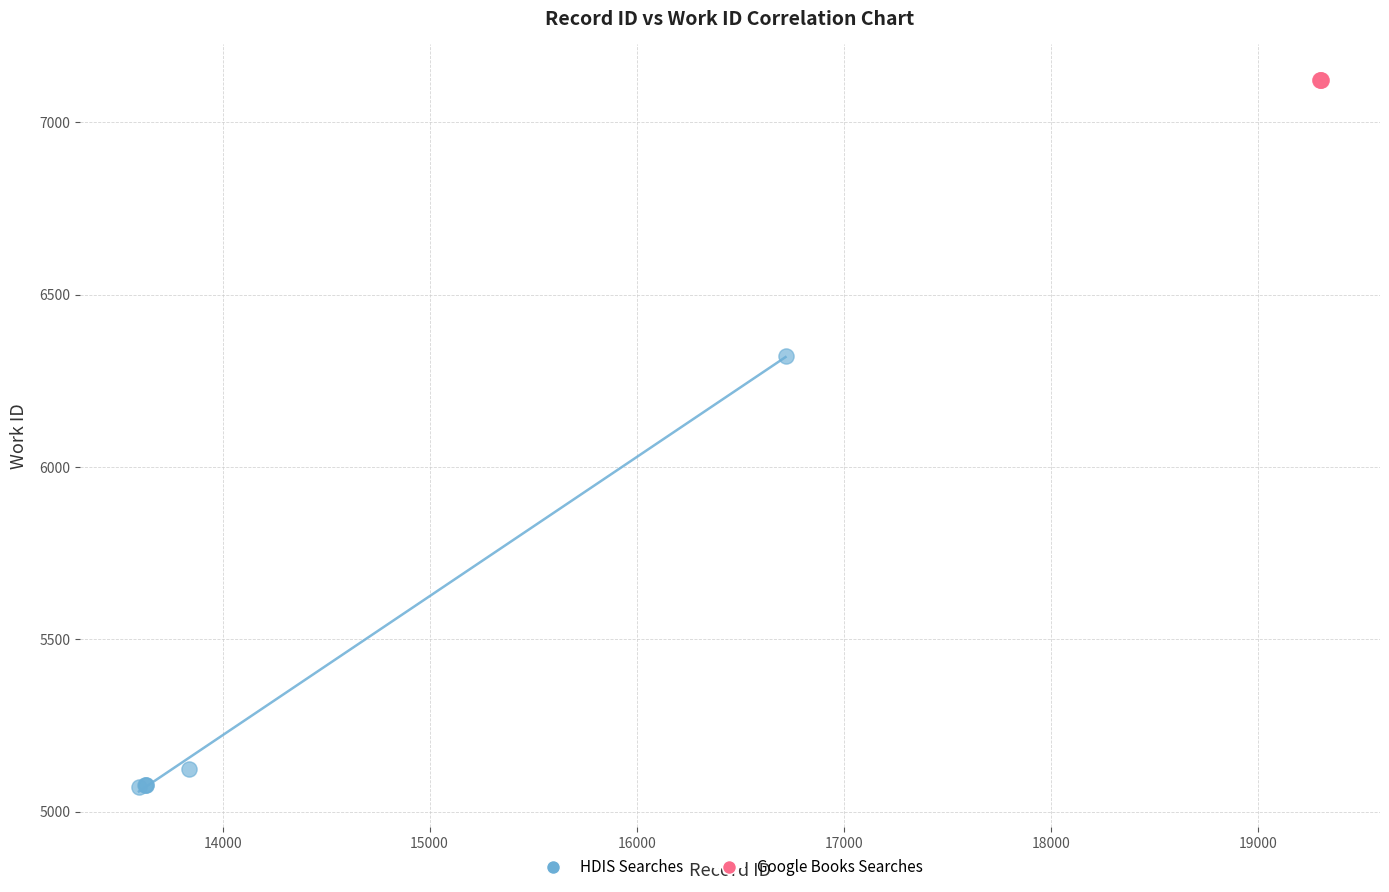

Which series contains the highest Y value?

Google Books Searches